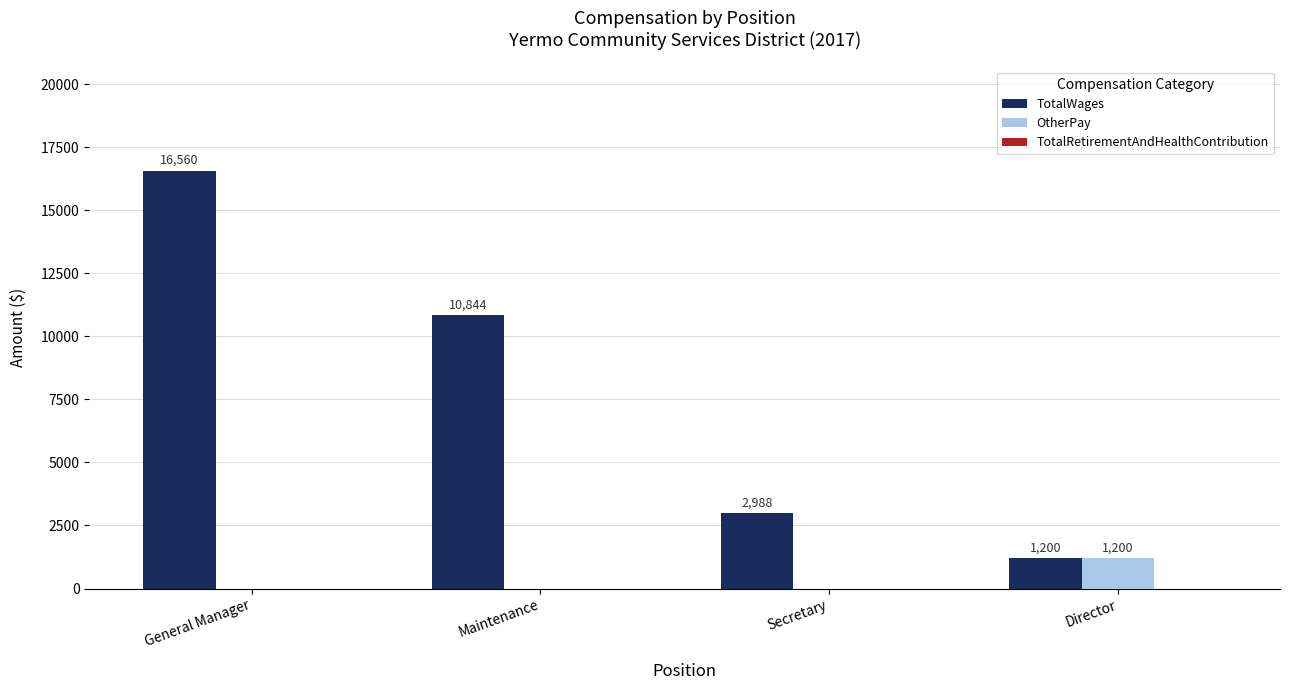

What is the total value across all series at Secretary?

2988